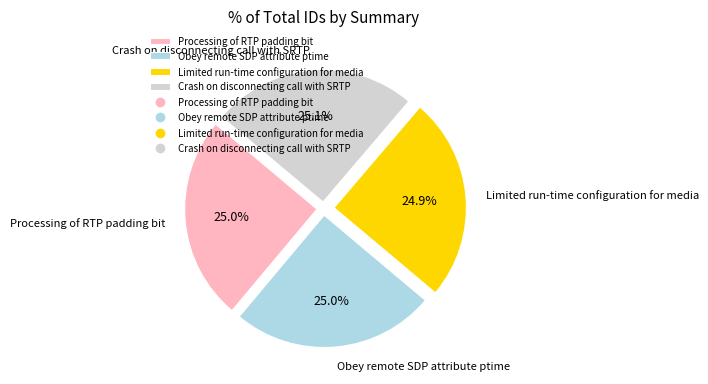

What is the ratio of the value at Processing of RTP padding bit to the value at Crash on disconnecting call with SRTP?

1.0